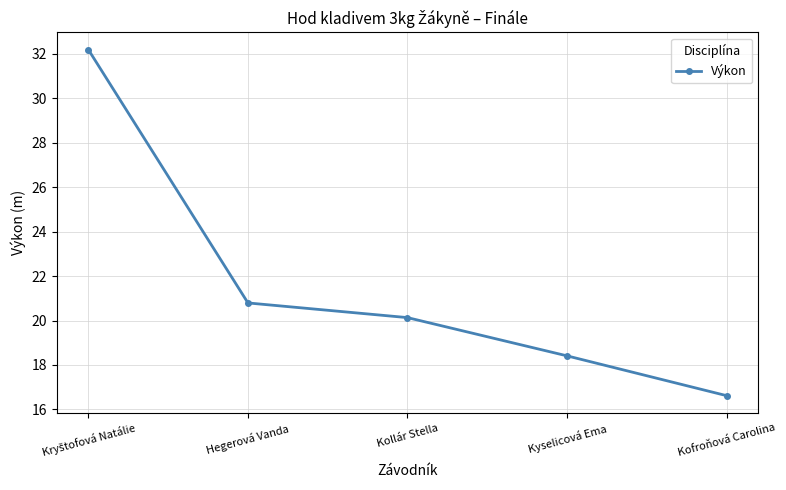

Which label corresponds to the smallest value in the chart?

Kofroňová Carolina